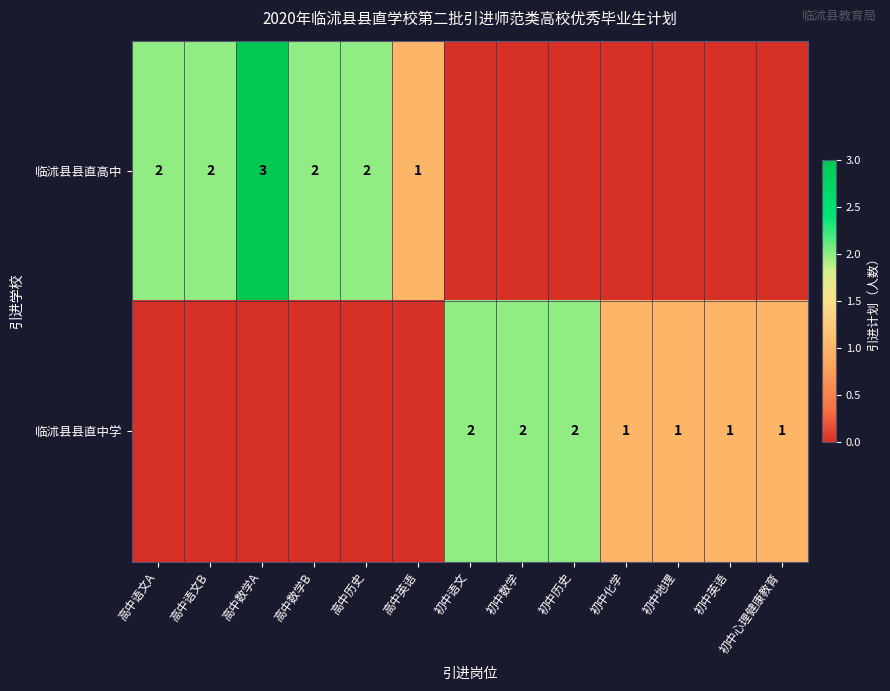

Is it true that 临沭县县直高中 equals 3 at 高中语文A?

False